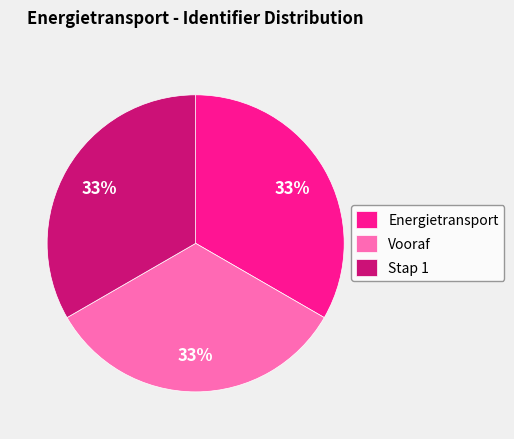

Combined, do Energietransport and Stap 1 account for over 50%?

Yes